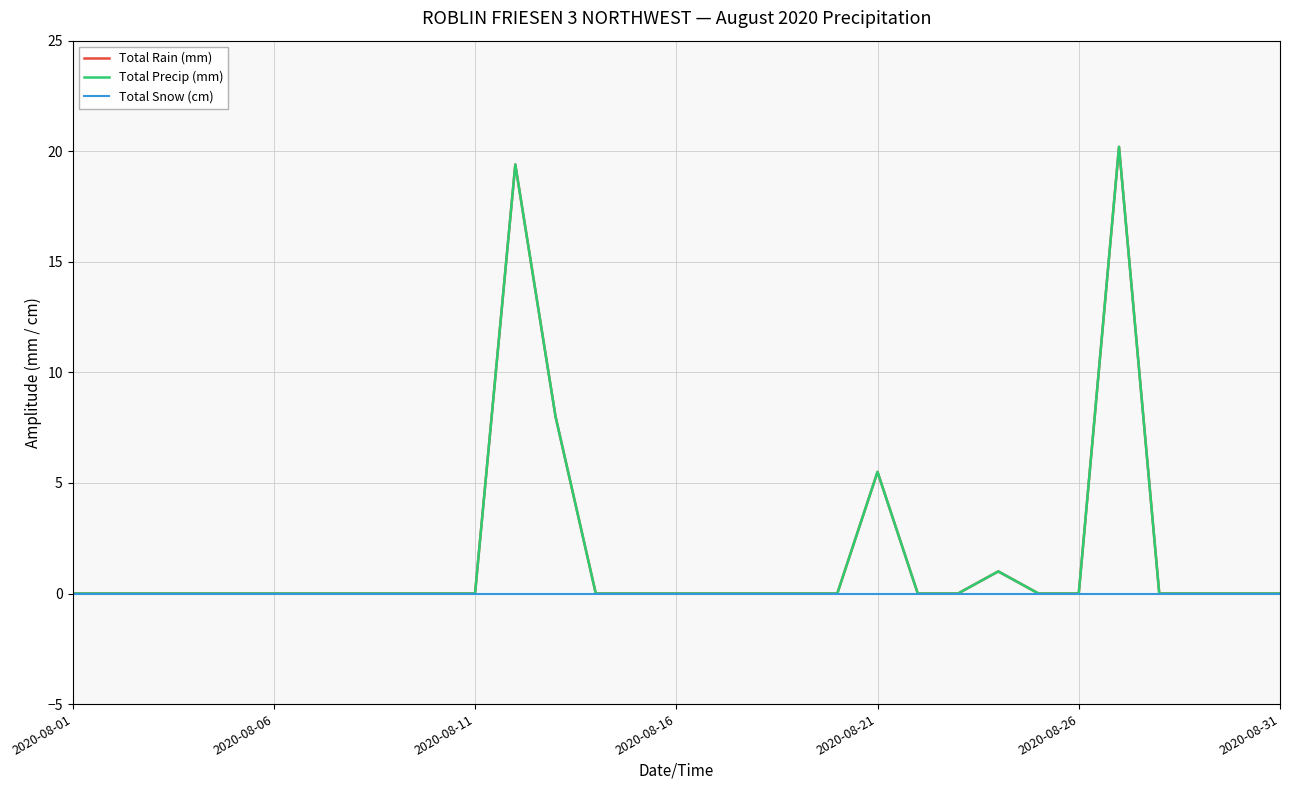

Does the chart display data point markers on the line(s)?

No